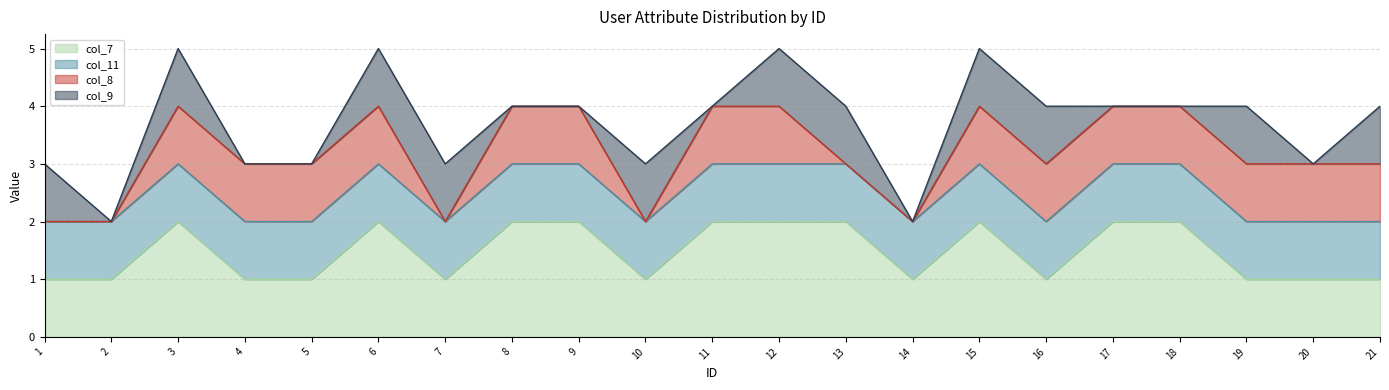

Reading right to left, extract all data points from this chart.

col_7: 21=1	20=1	19=1	18=2	17=2	16=1	15=2	14=1	13=2	12=2	11=2	10=1	9=2	8=2	7=1	6=2	5=1	4=1	3=2	2=1	1=1
col_11: 21=1	20=1	19=1	18=1	17=1	16=1	15=1	14=1	13=1	12=1	11=1	10=1	9=1	8=1	7=1	6=1	5=1	4=1	3=1	2=1	1=1
col_8: 21=1	20=1	19=1	18=1	17=1	16=1	15=1	14=0	13=0	12=1	11=1	10=0	9=1	8=1	7=0	6=1	5=1	4=1	3=1	2=0	1=0
col_9: 21=1	20=0	19=1	18=0	17=0	16=1	15=1	14=0	13=1	12=1	11=0	10=1	9=0	8=0	7=1	6=1	5=0	4=0	3=1	2=0	1=1